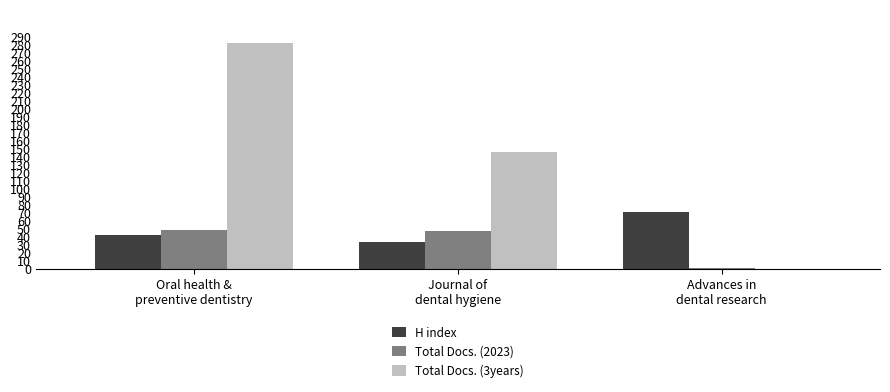

How many groups of bars are there?

3